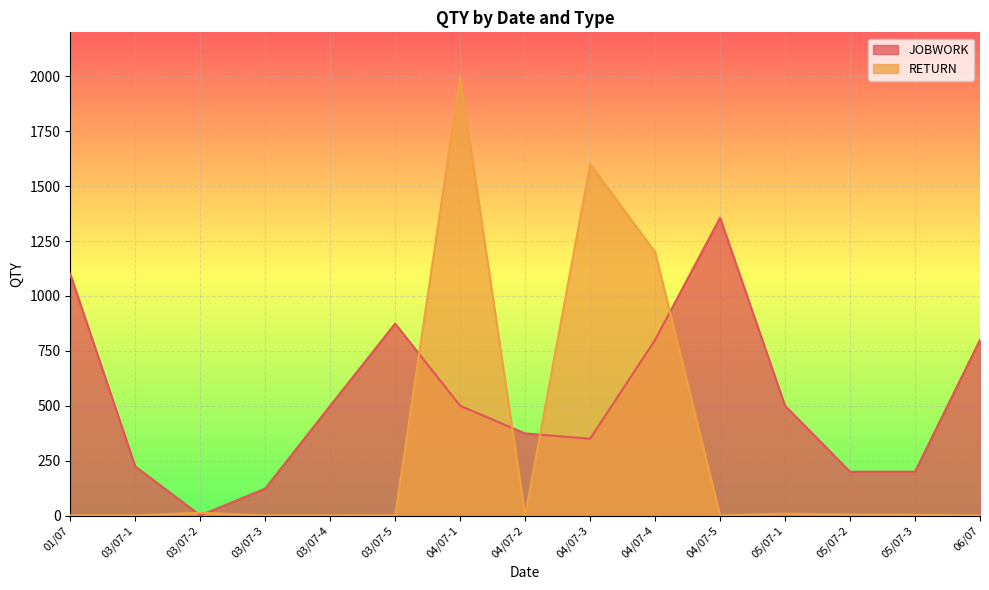

Count the number of categories in the chart.

15